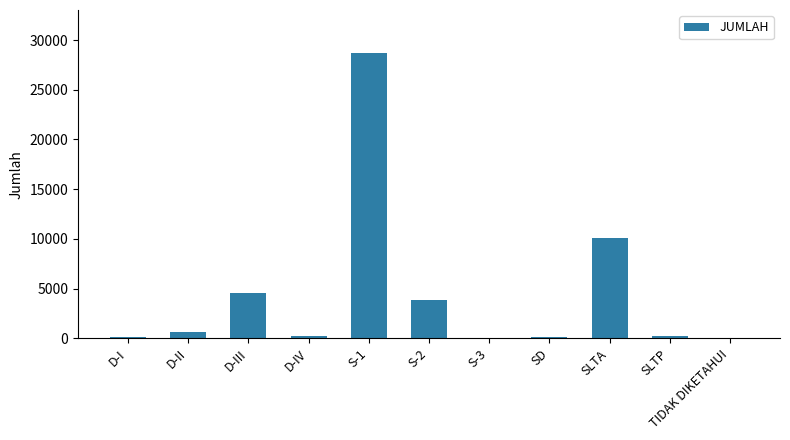

What is the change in value from D-I to SD?

+5